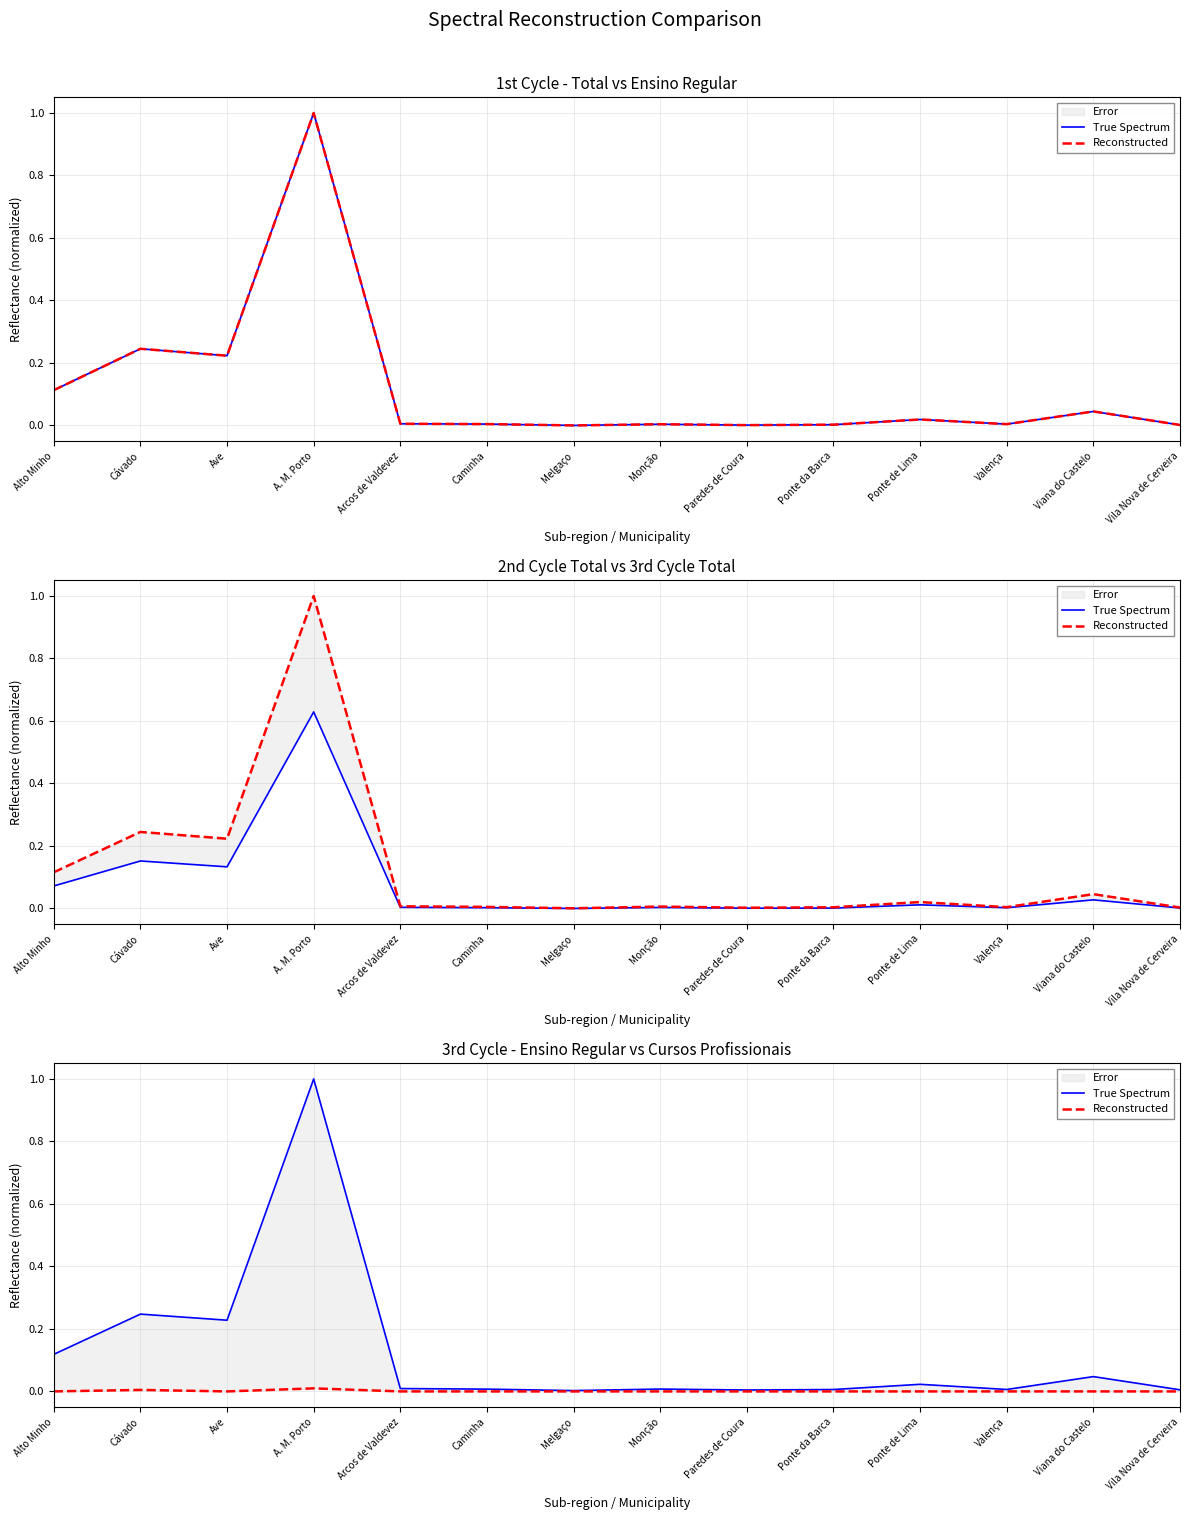

True or false: True Spectrum and Reconstructed intersect in this chart.

False